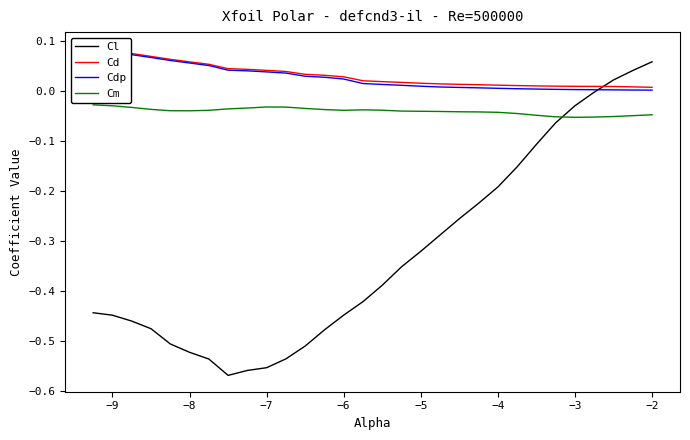

The value of Cl at −8 is -0.2. True or false?

False